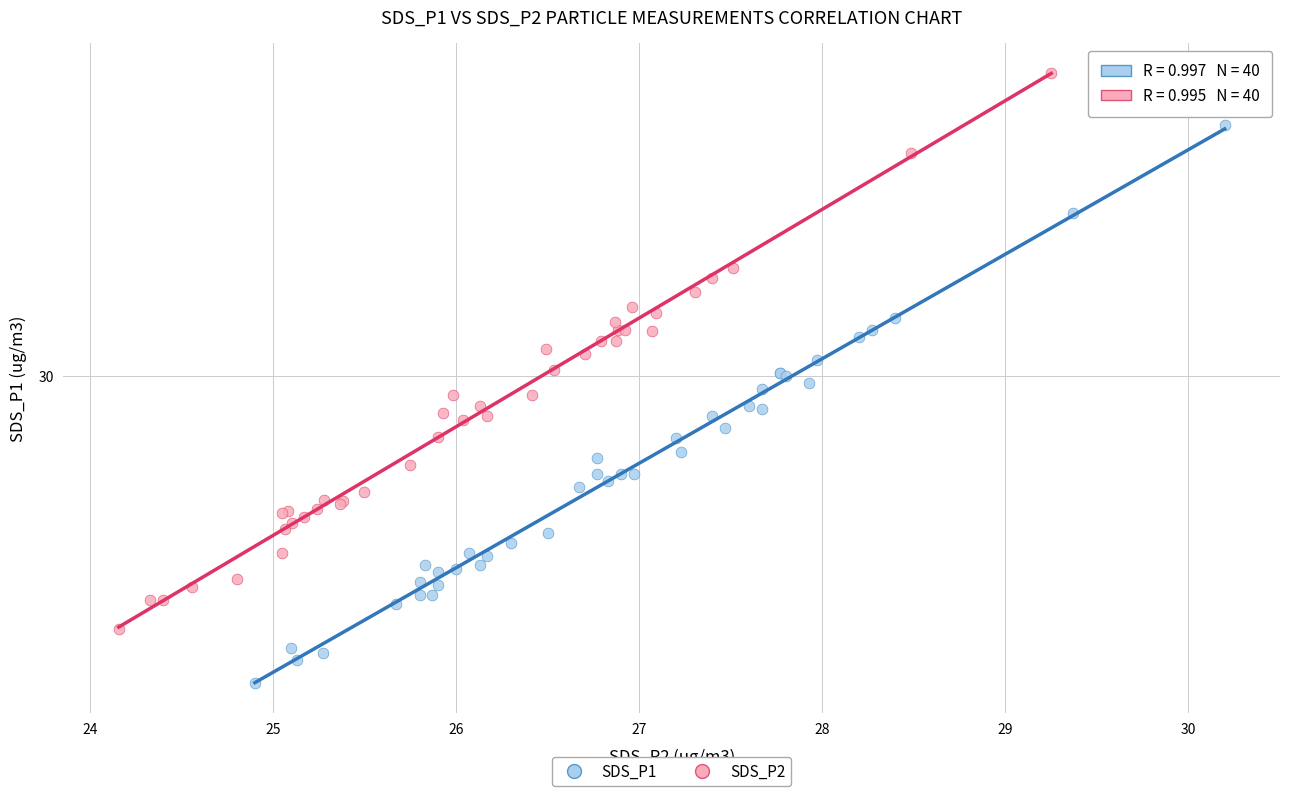

What are all the series names shown in the legend?

SDS_P1, SDS_P2